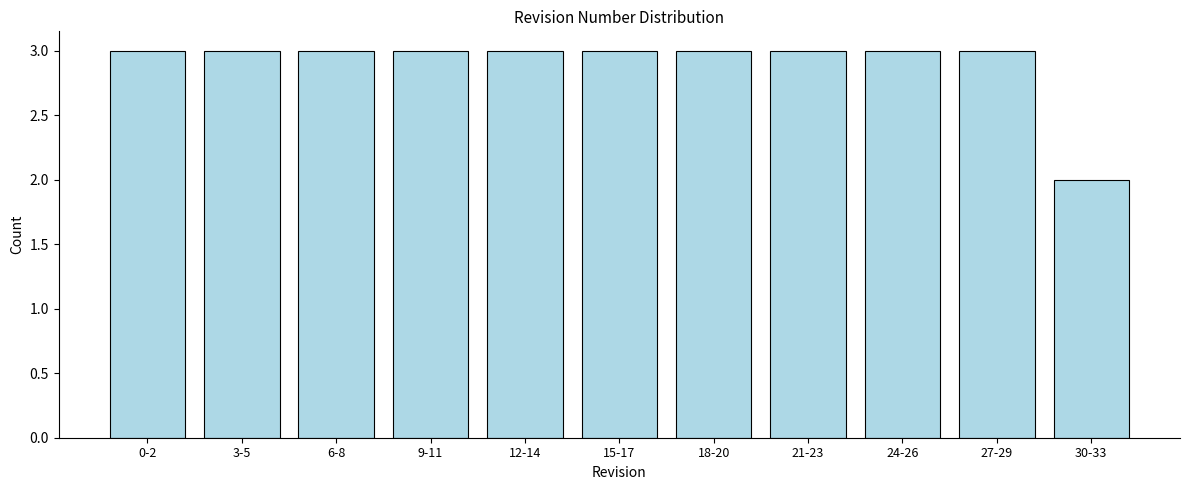

Reading left to right, list all the values displayed in this chart.

3	3	3	3	3	3	3	3	3	3	2